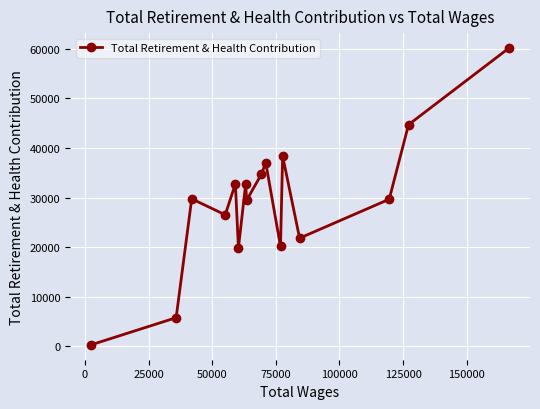

What is the average value?

28984